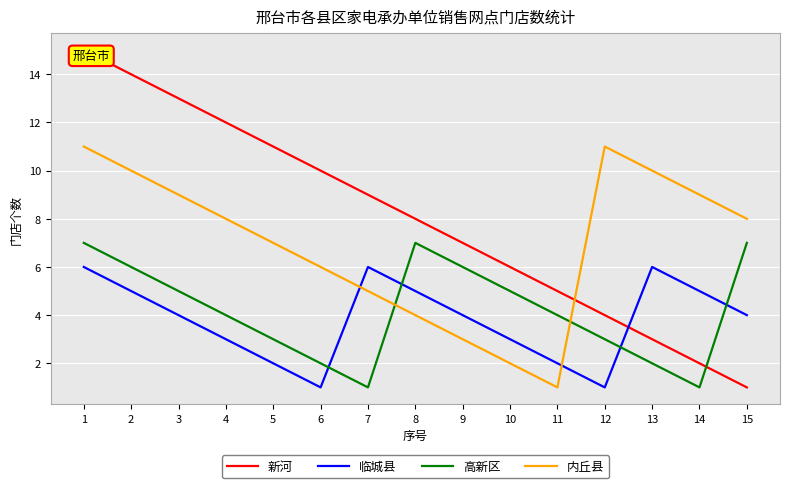

How many data points in 临城县 are above 4?

6